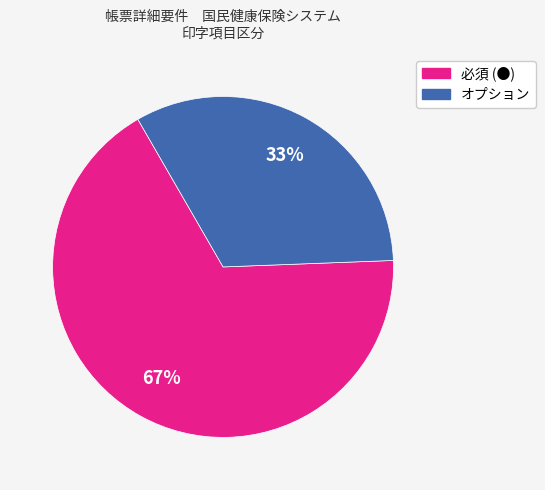

Is オプション the majority of the pie?

No